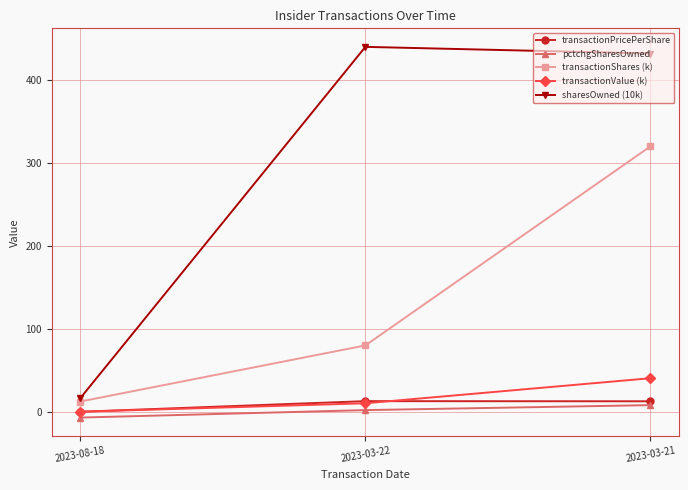

How many values in transactionValue (k) are above zero?

2